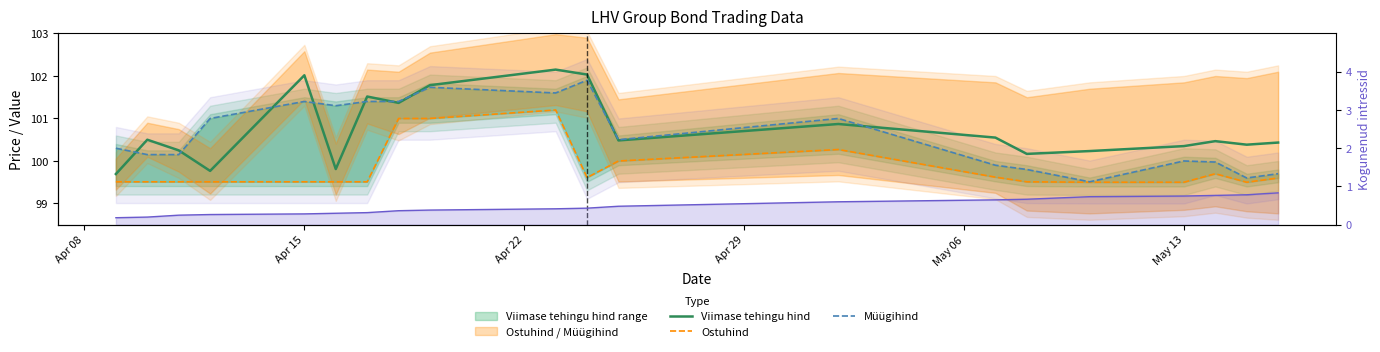

How many data points in Viimase tehingu hind are above 100?

17